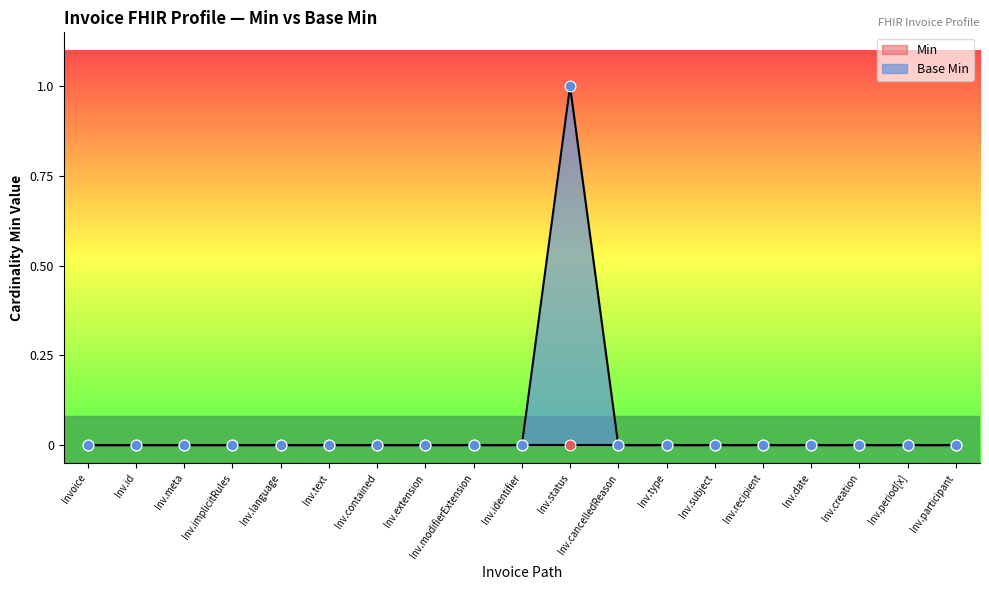

Which category has the highest value in the Base Min series?

Inv.status